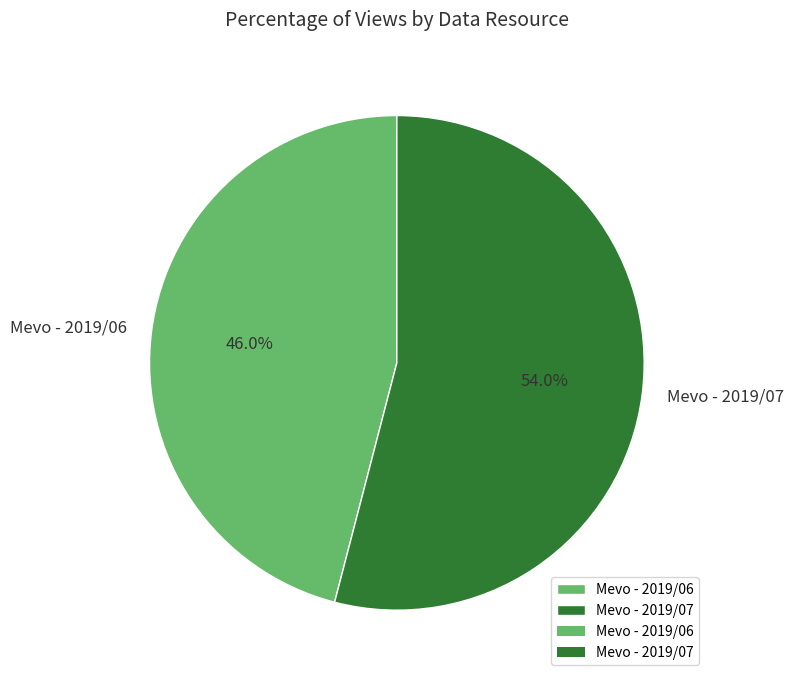

Do Mevo - 2019/06 and Mevo - 2019/07 together represent more than half of the pie?

Yes